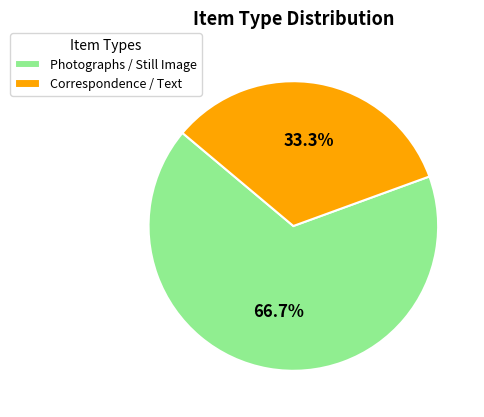

How much of the chart is everything except Correspondence / Text?

66.7%